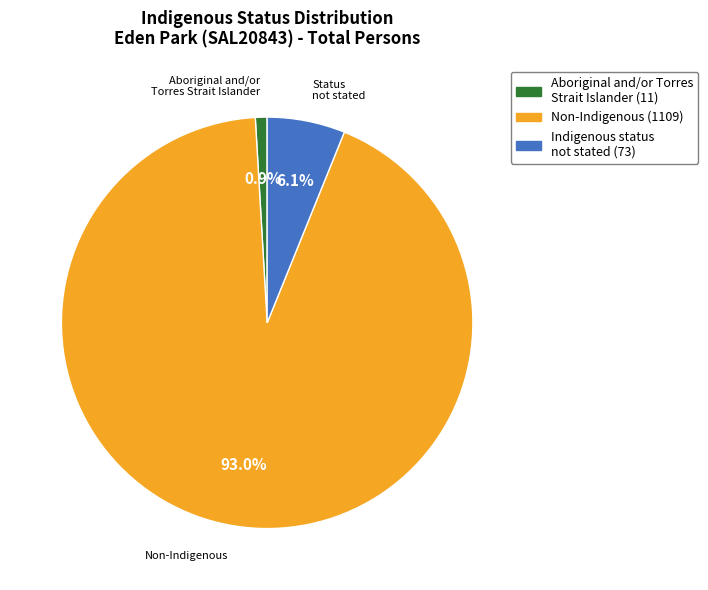

Which category has the biggest portion of the pie?

Non-Indigenous